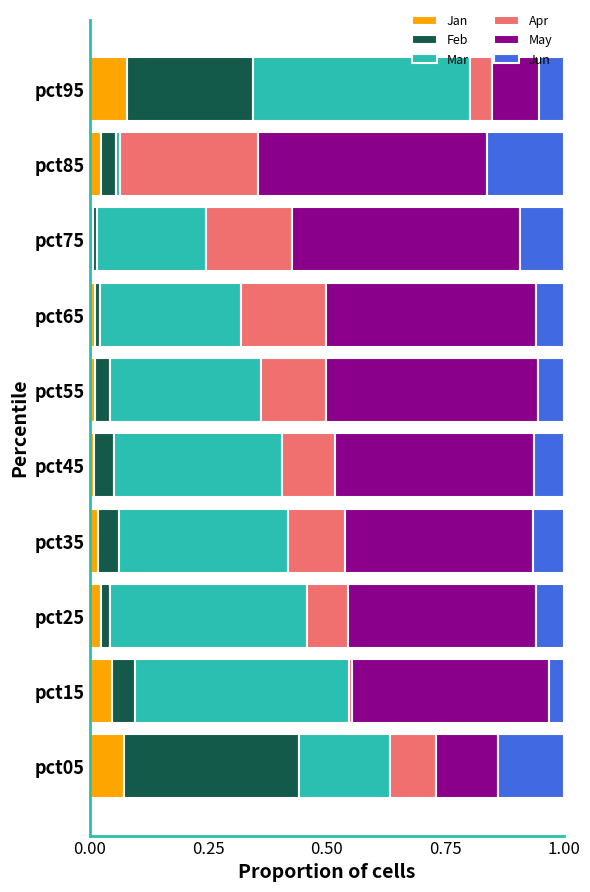

What is the total value across all series at pct95?

1.0